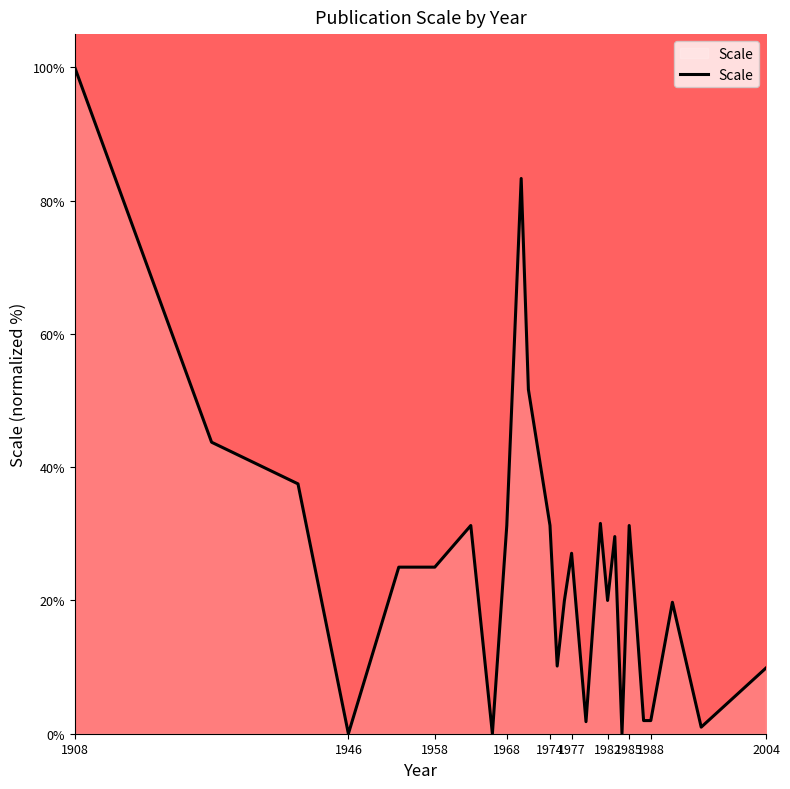

What is the difference between the maximum and minimum values?

100.0